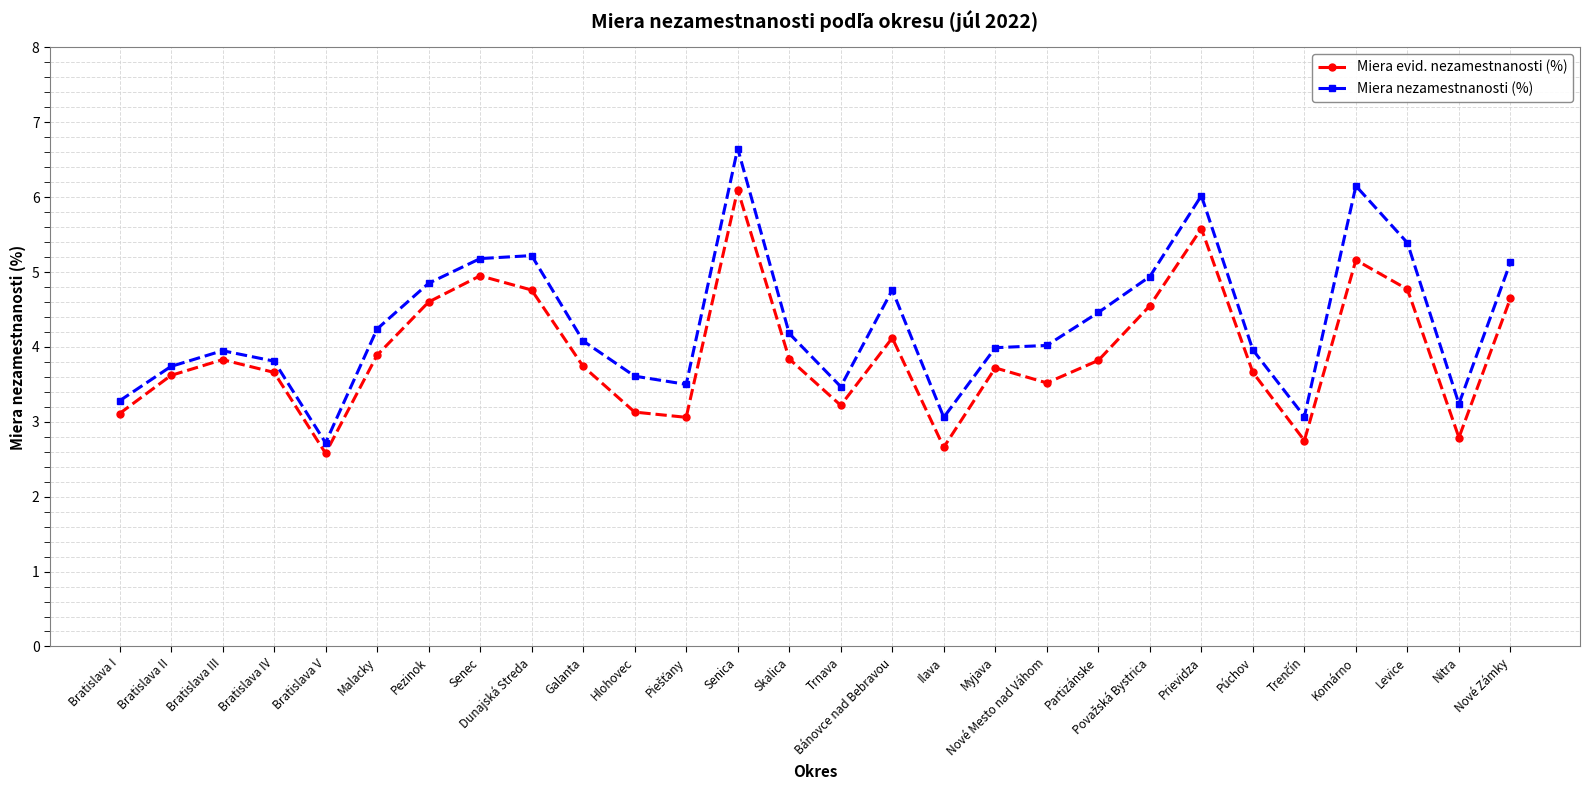

Where is the first local maximum for Miera nezamestnanosti (%)?

Bratislava III